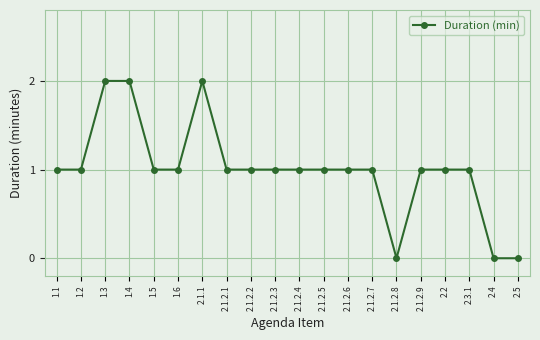

What is the sum of all values?

20